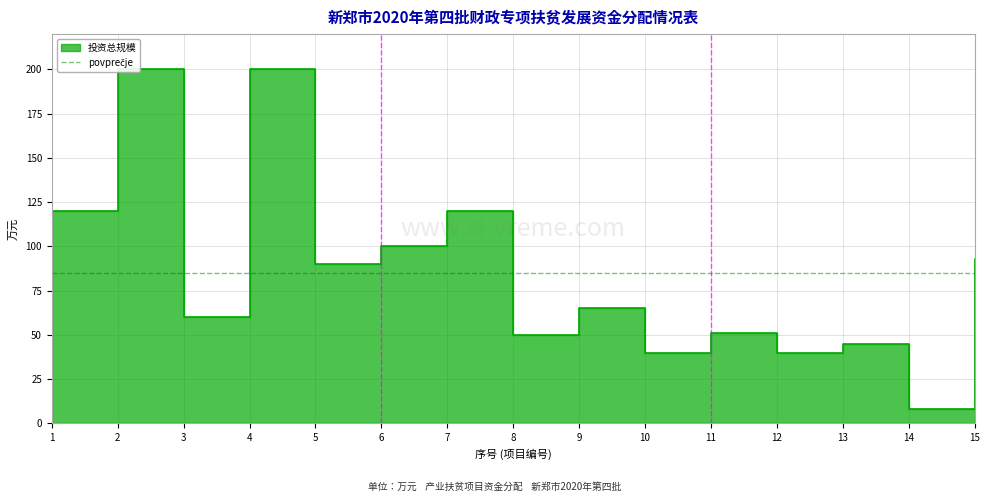

How many lines are shown in the chart?

1